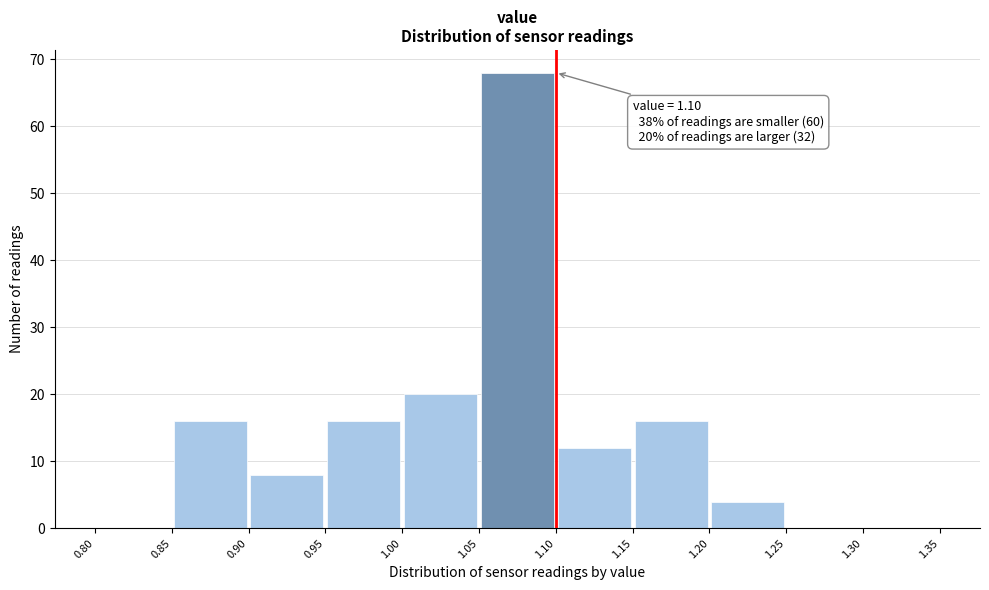

Which range on the x-axis has the tallest bar?

1.05 to 1.10